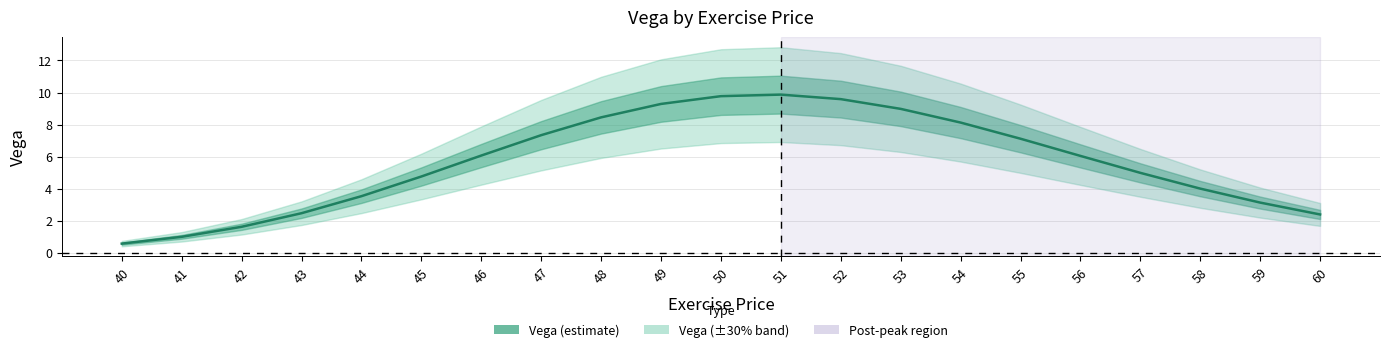

How many data points are less than 6?

10